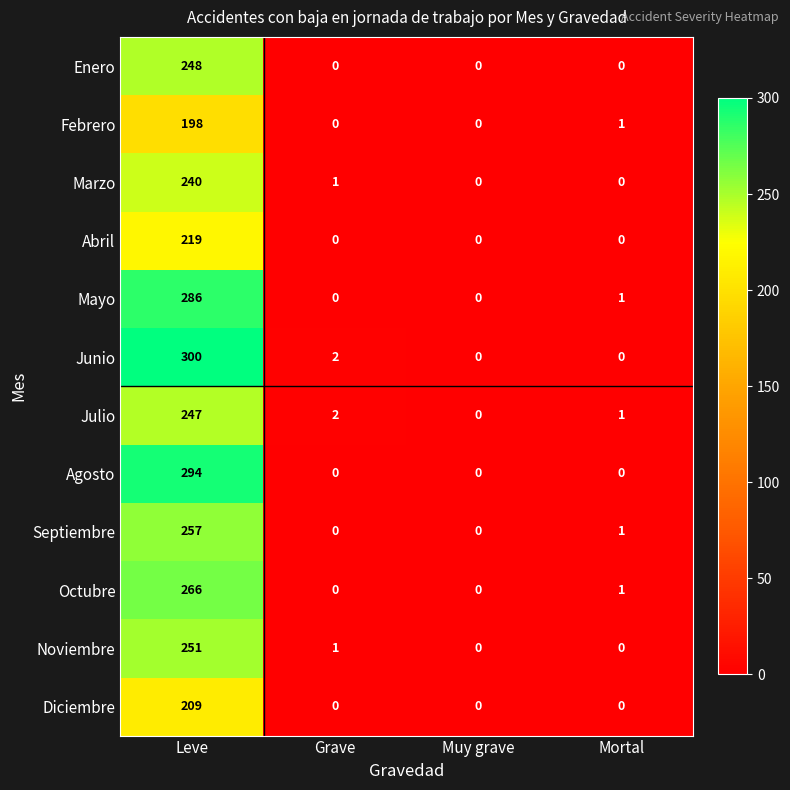

What is the sum of all Marzo values?

241